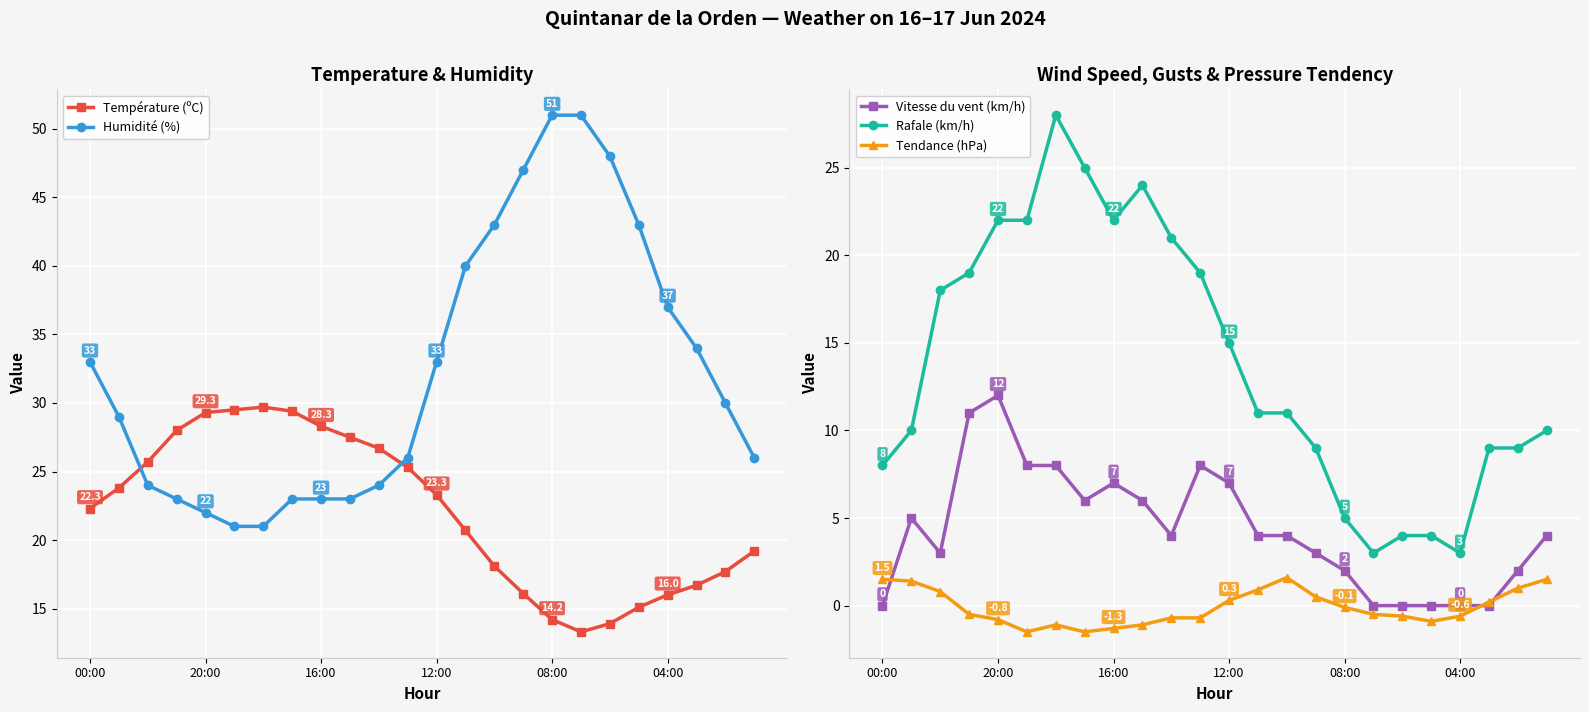

At how many categories does at least one series exceed 35?

8